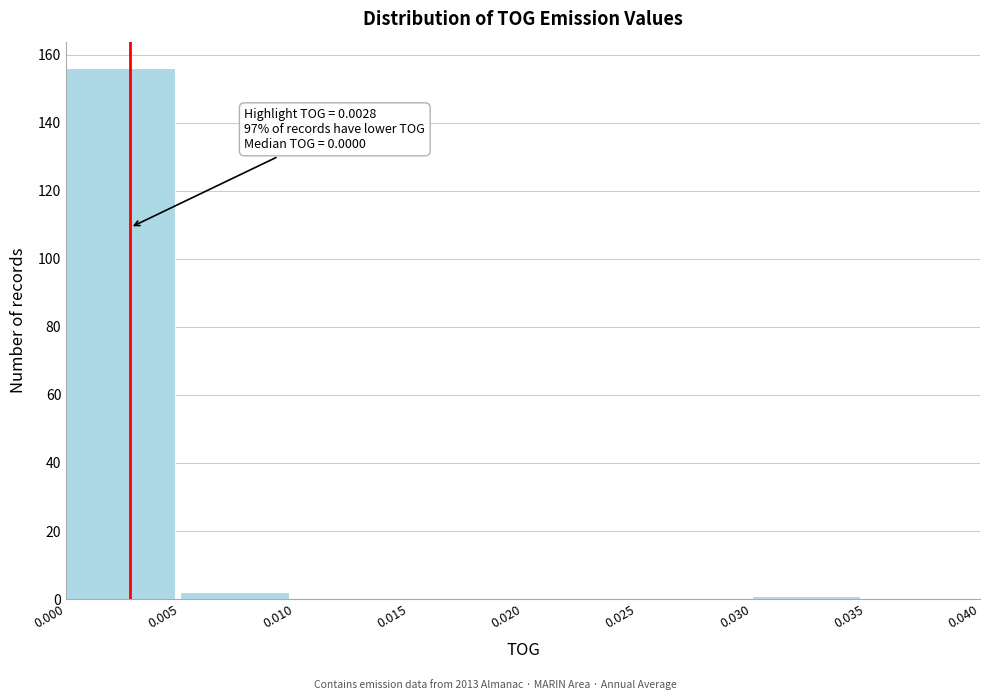

Which range on the x-axis has the tallest bar?

0.000 to 0.005